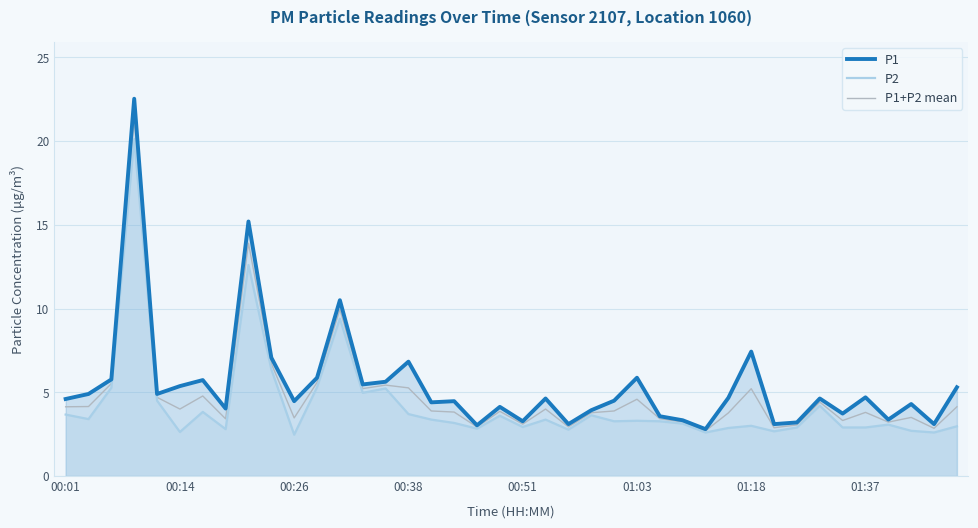

Rank the series by their maximum value, from lowest to highest.

P2, P1+P2 mean, P1